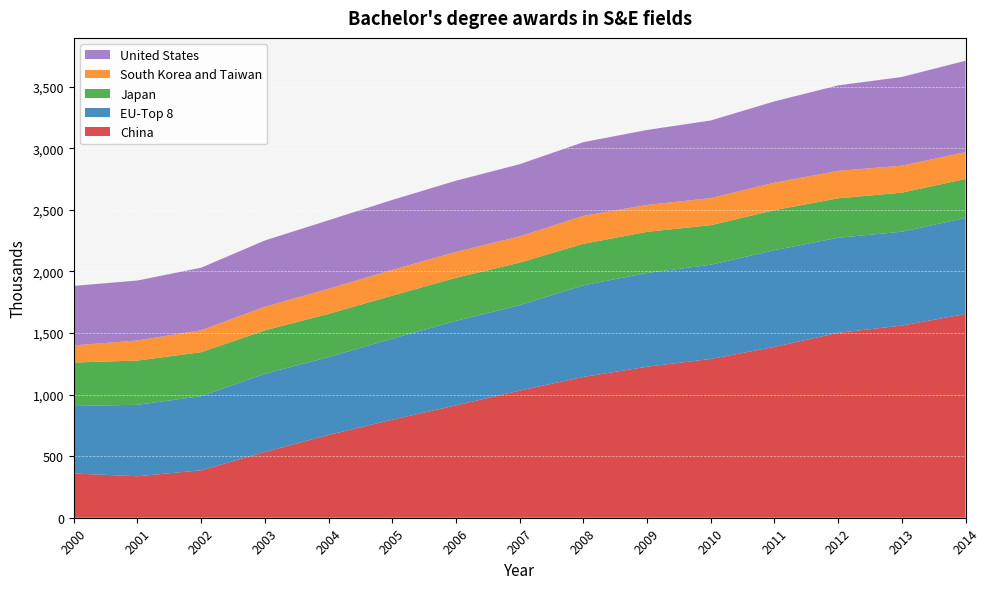

Reading right to left, list all the values displayed in this chart.

China: 1654	1560	1501	1387	1289	1226	1143	1032	912	796	672	534	385	337	359
EU-Top 8: 780	762	772	785	765	761	744	694	686	658	632	635	602	580	548
Japan: 316	317	320	325	321	334	337	345	350	349	351	352	357	359	353
South Korea and Taiwan: 218	219	223	223	220	218	227	213	210	209	204	192	178	163	139
United States: 742	720	694	660	630	609	598	586	578	568	556	538	508	487	483